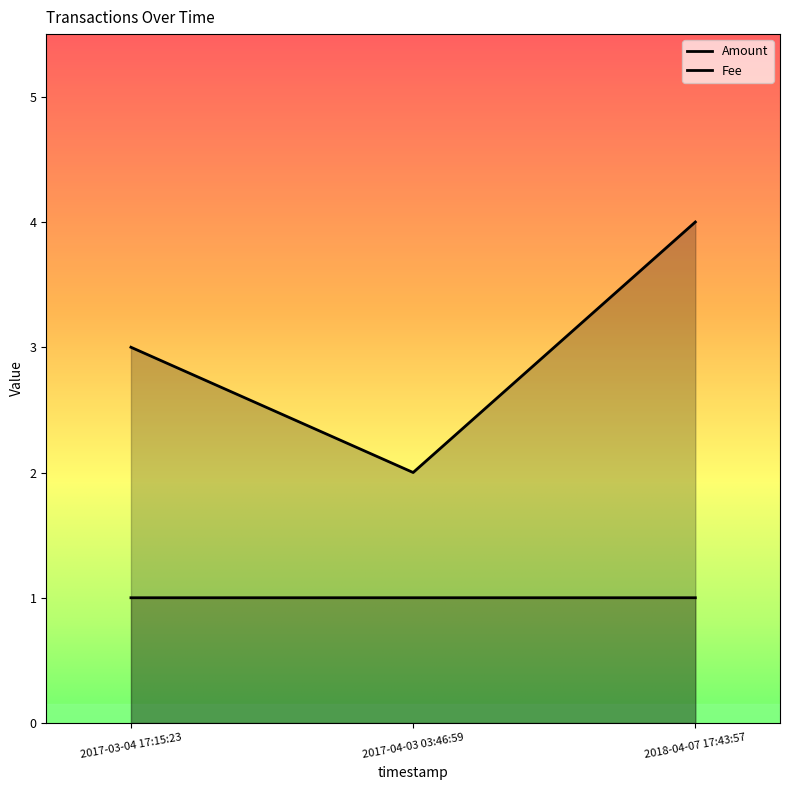

How many lines are shown in the chart?

2